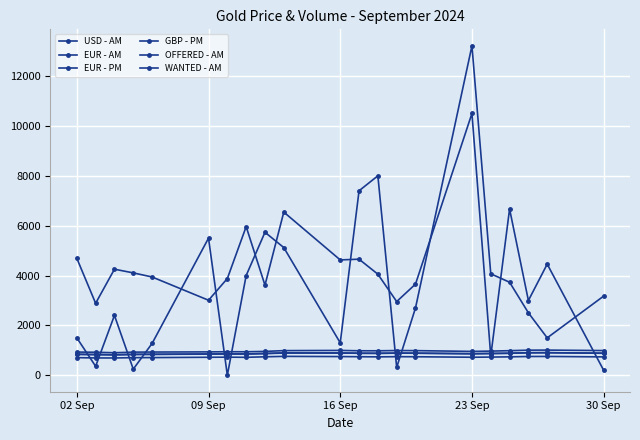

What is the average value of the OFFERED - AM series?

4211.0